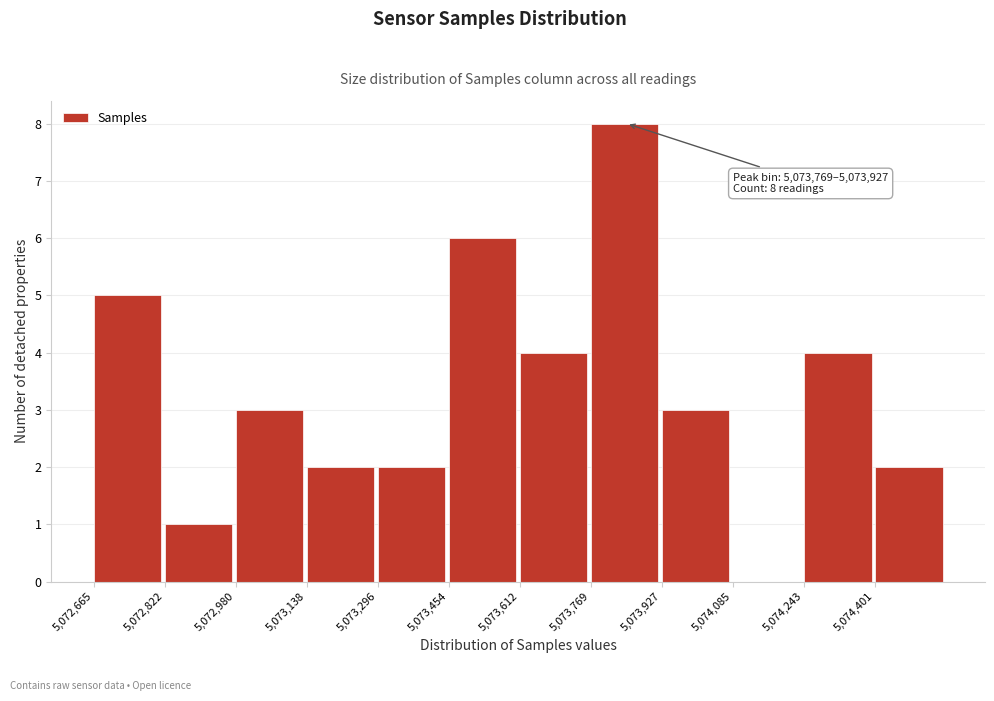

Over which range of the x-axis is the bar tallest?

5073760 to 5073920